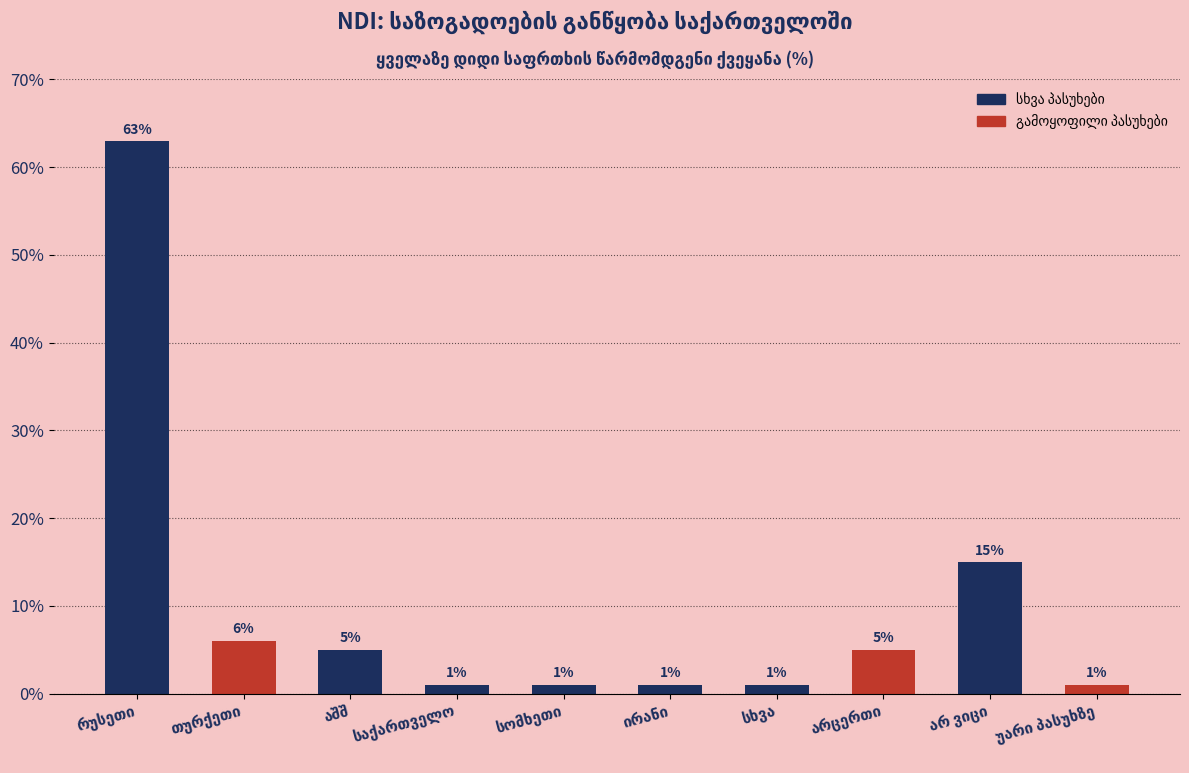

Which label corresponds to the smallest value in the chart?

საქართველო